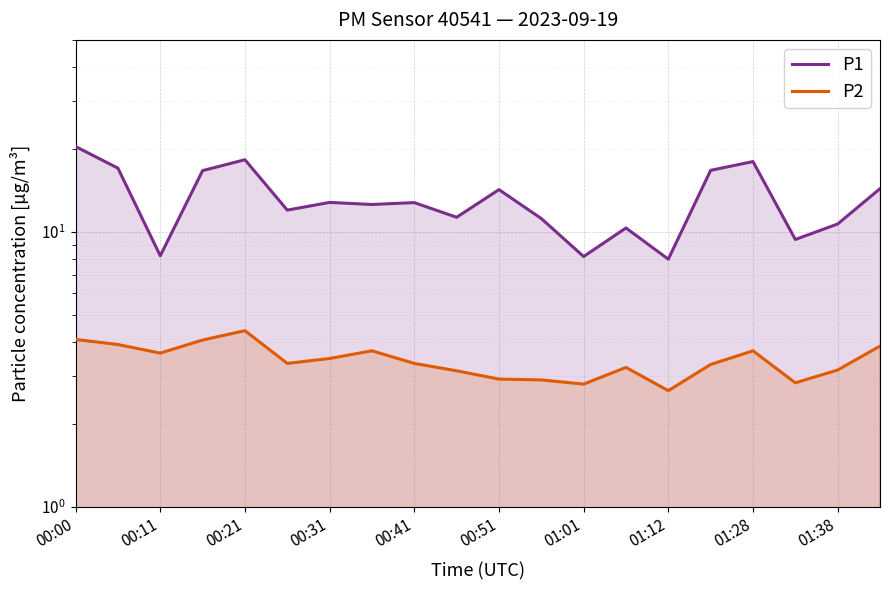

What is the value of the P1 point at the 2nd from the left?

17.1